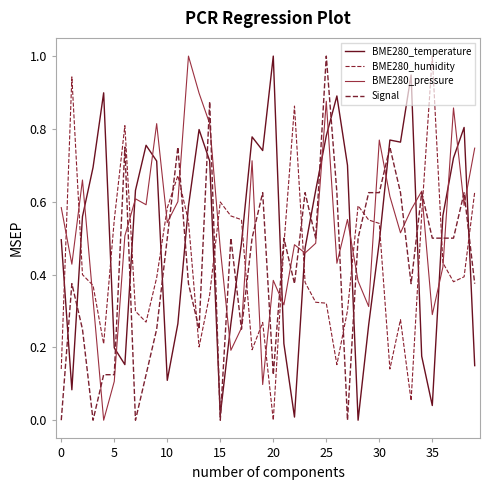

How many distinct data groups are displayed?

4